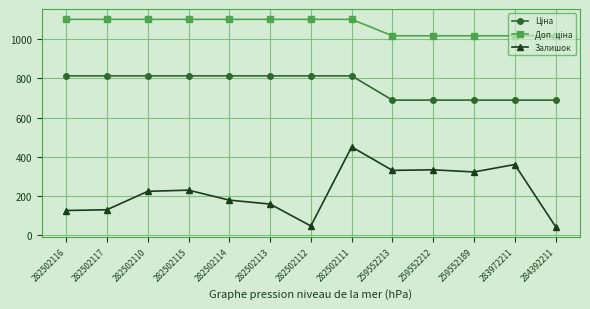

Which series has the largest range (max minus min)?

Залишок